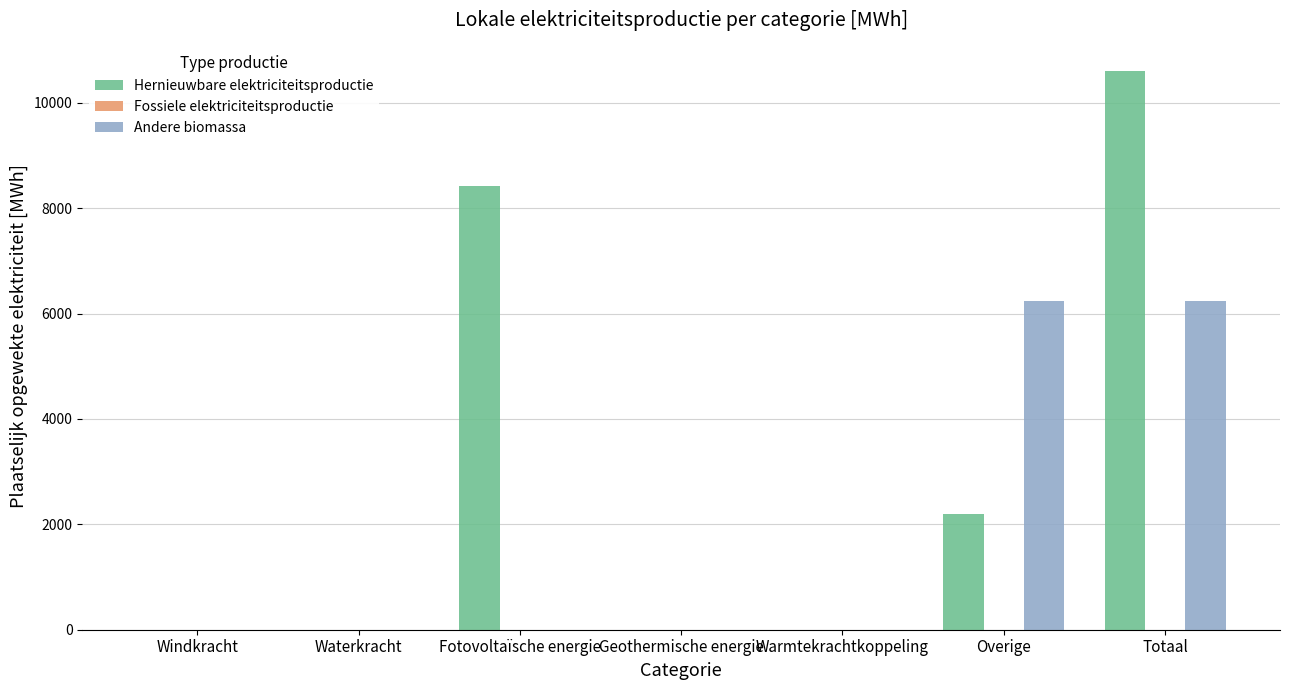

What is the maximum value shown in the chart?

10611.8